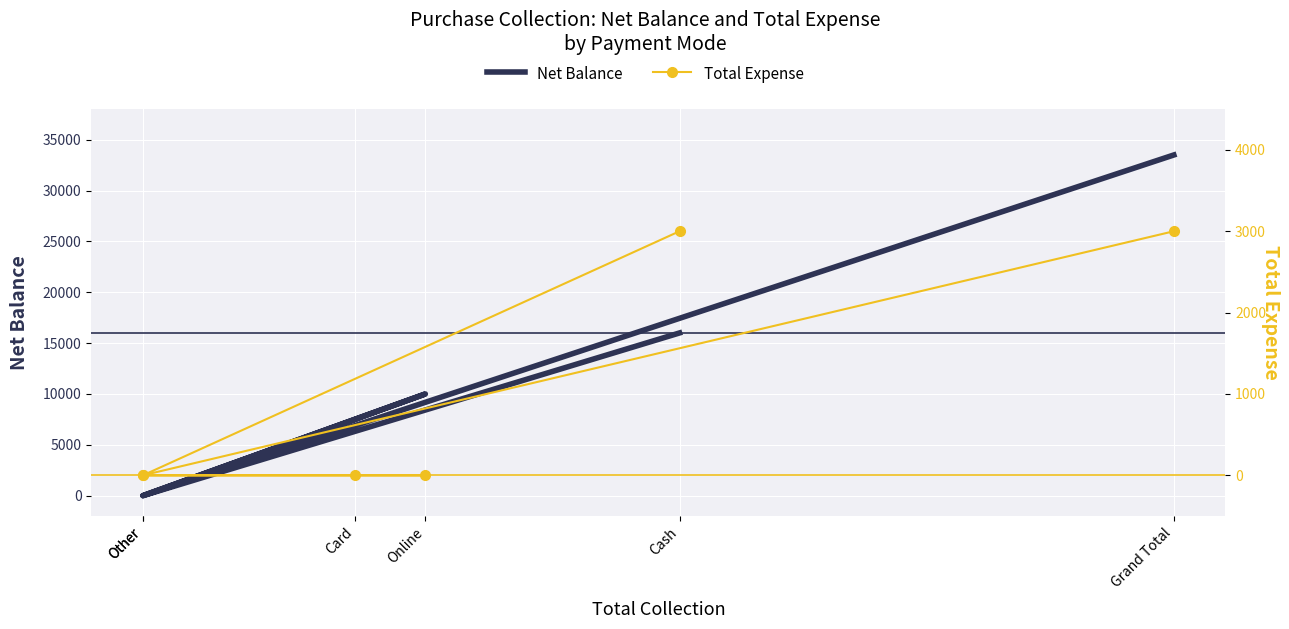

What is the difference between the maximum and minimum values in the Total Expense series?

3000